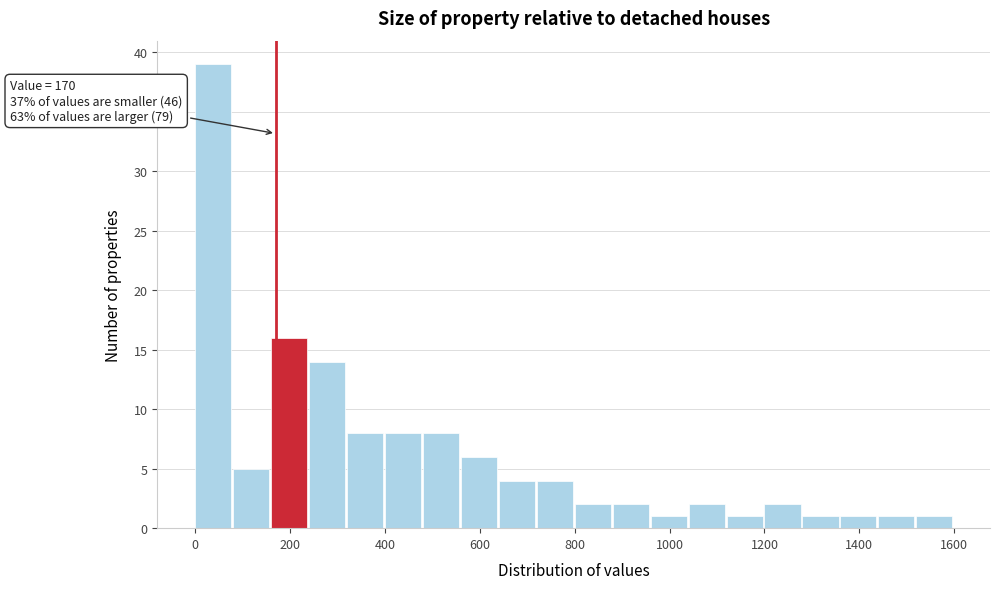

Over which range of the x-axis is the bar tallest?

0 to 80